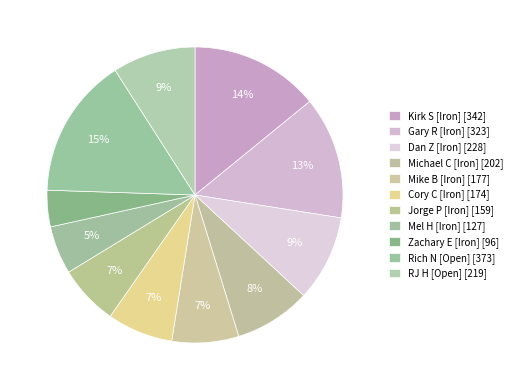

How many slices are in this pie chart?

11